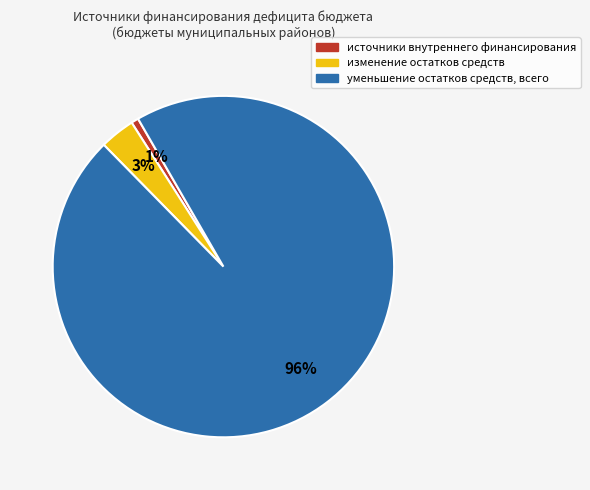

To the nearest percent, what portion does изменение остатков средств represent?

3%